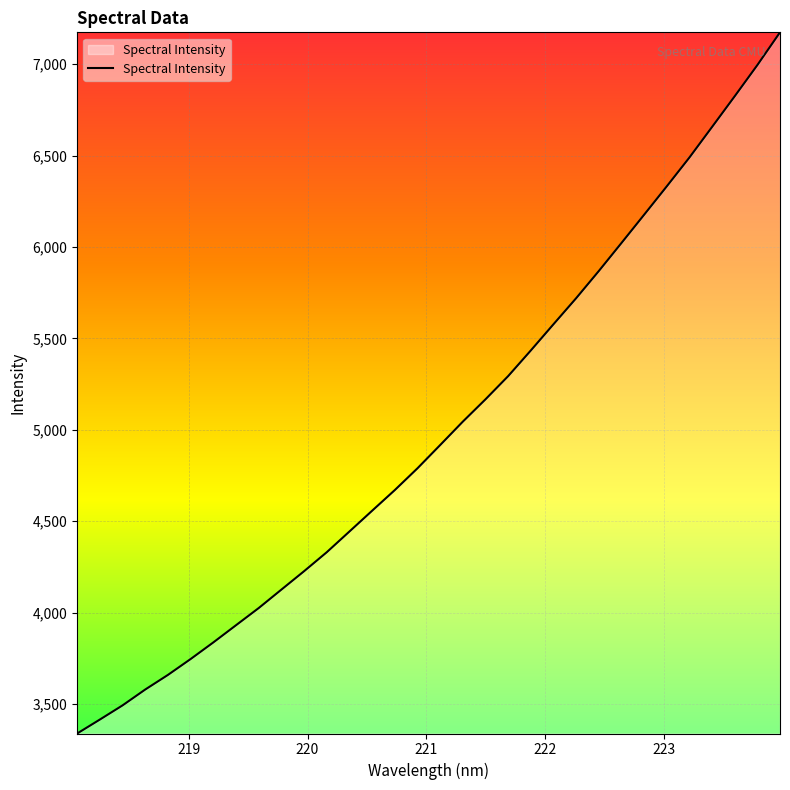

What is the maximum value shown in the chart?

7174.5